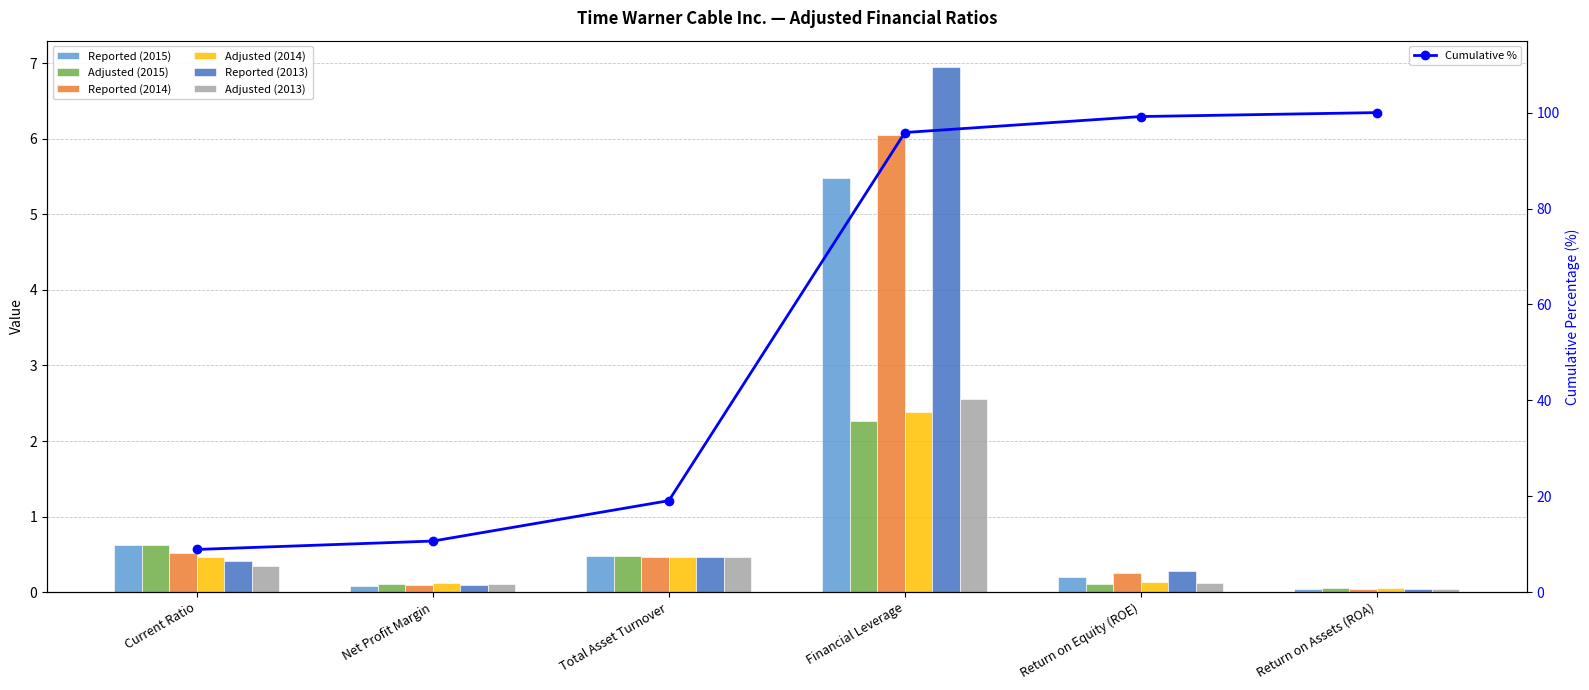

Between Net Profit Margin and Total Asset Turnover, which series saw the biggest shift?

Reported (2015)